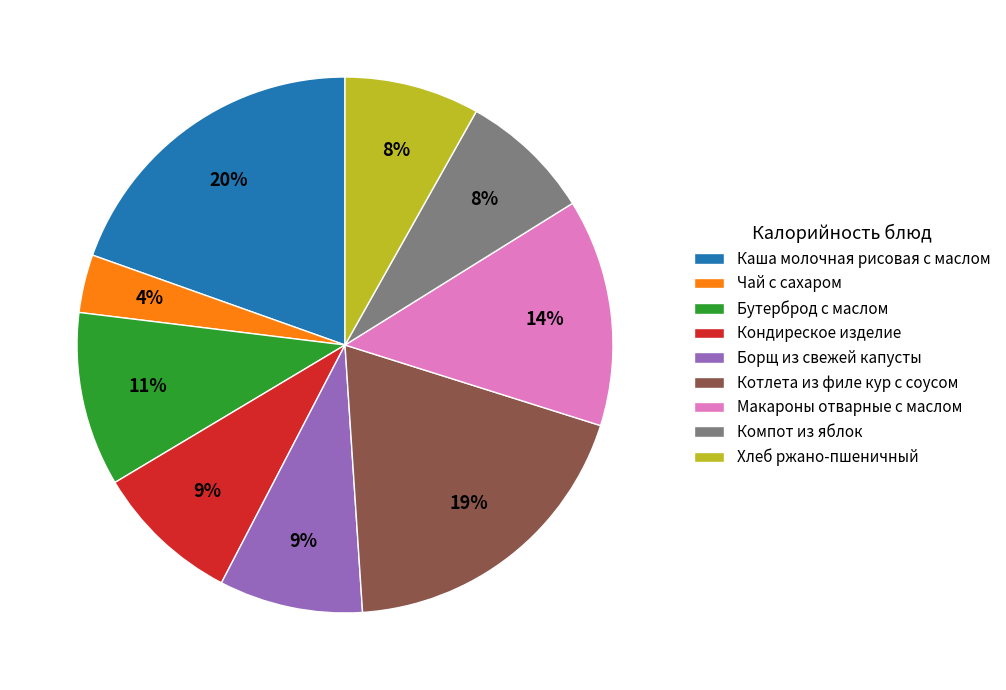

Which has a higher value, Макароны отварные с маслом or Кондиреское изделие?

Макароны отварные с маслом